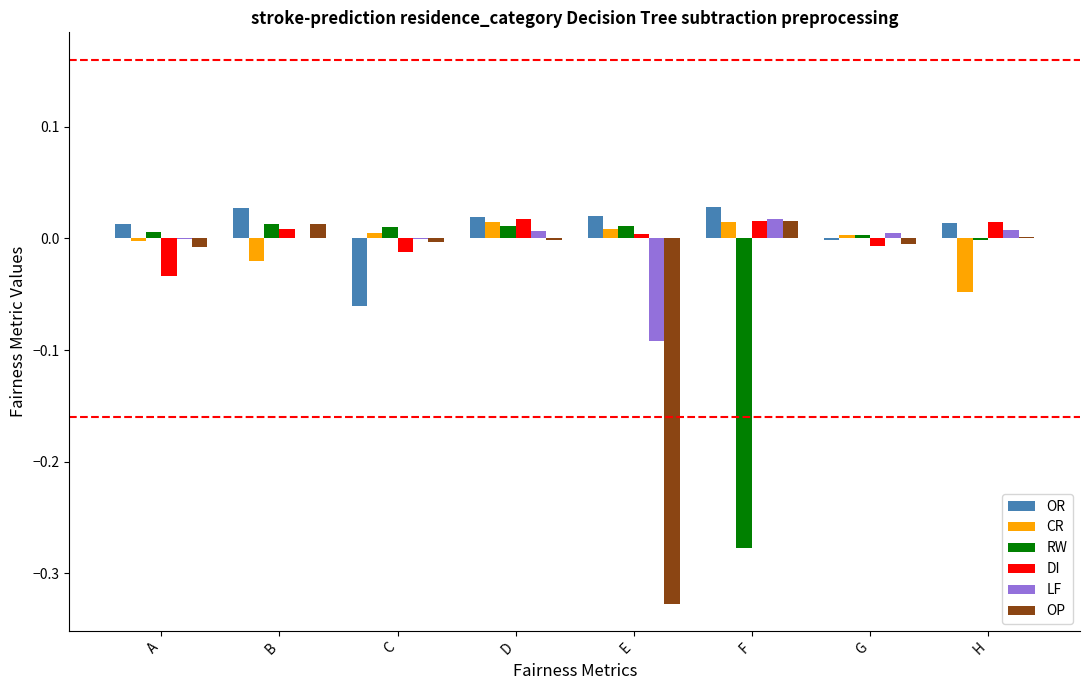

Is it true that OR equals 0.0 at H?

True